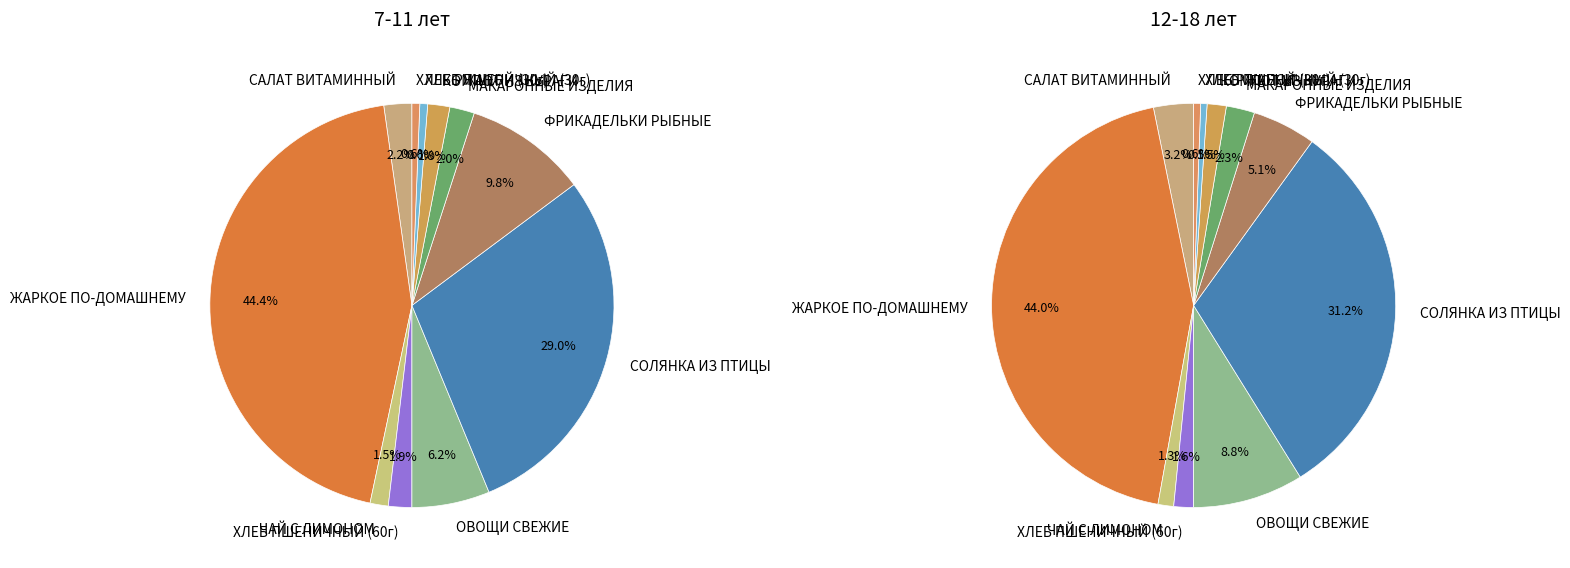

How many segments does this pie chart have?

11